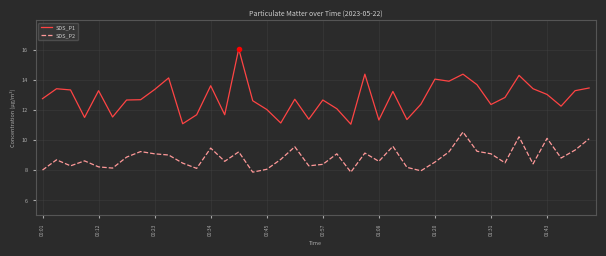

Which series has the largest total across all categories?

SDS_P1